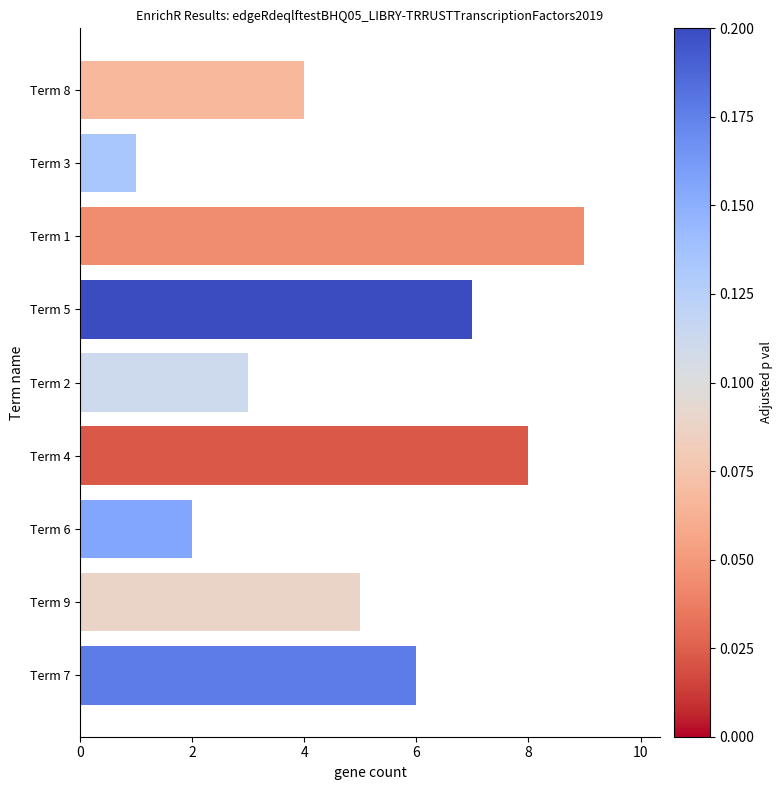

Which has a higher value, Term 3 or Term 1?

Term 1